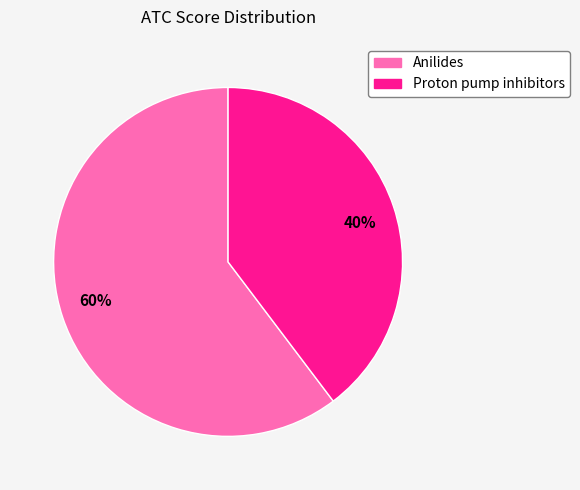

Does any single category account for the majority?

Yes